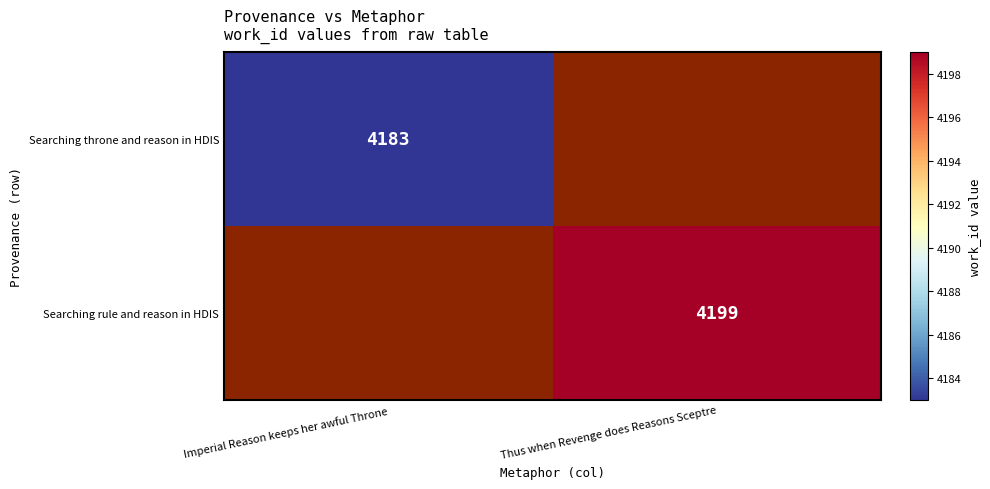

Is the value of Searching throne and reason in HDIS at Imperial Reason keeps her awful Throne greater than the value of Searching rule and reason in HDIS at Thus when Revenge does Reasons Sceptre?

No